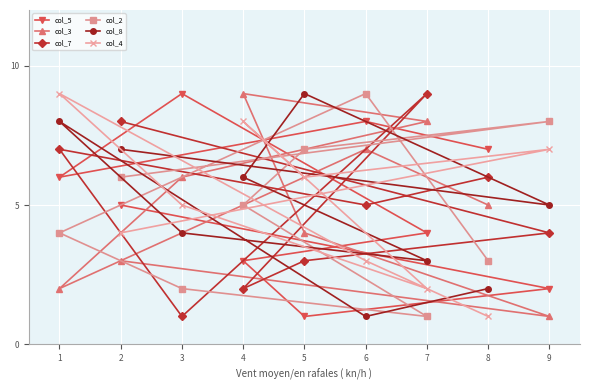

Is it true that col_4 equals 3 at 4?

False